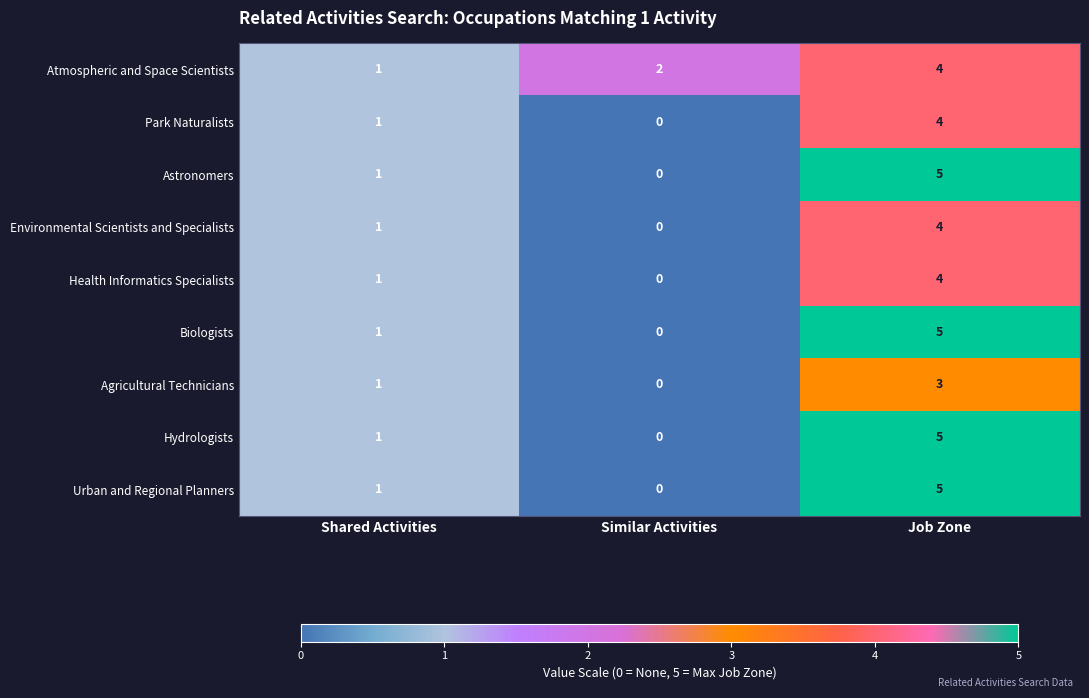

What is the difference between the maximum and minimum values in the Urban and Regional Planners series?

5